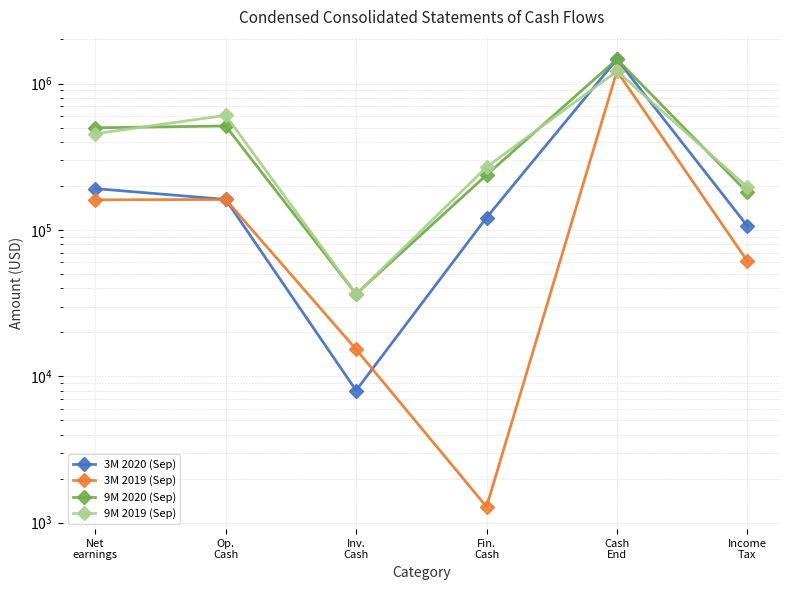

Does the chart have visible grid lines?

Yes